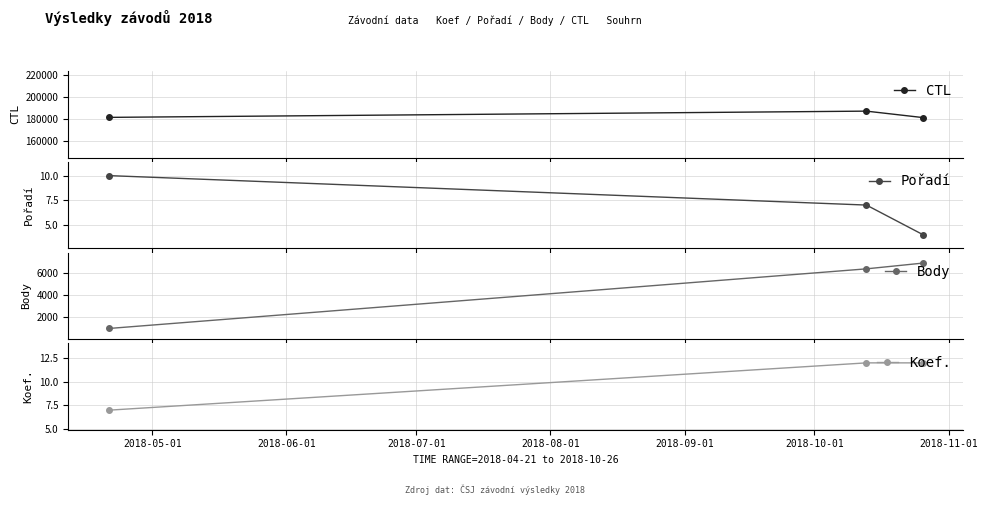

What is the value of the Body point at the 2nd from the left?

6416